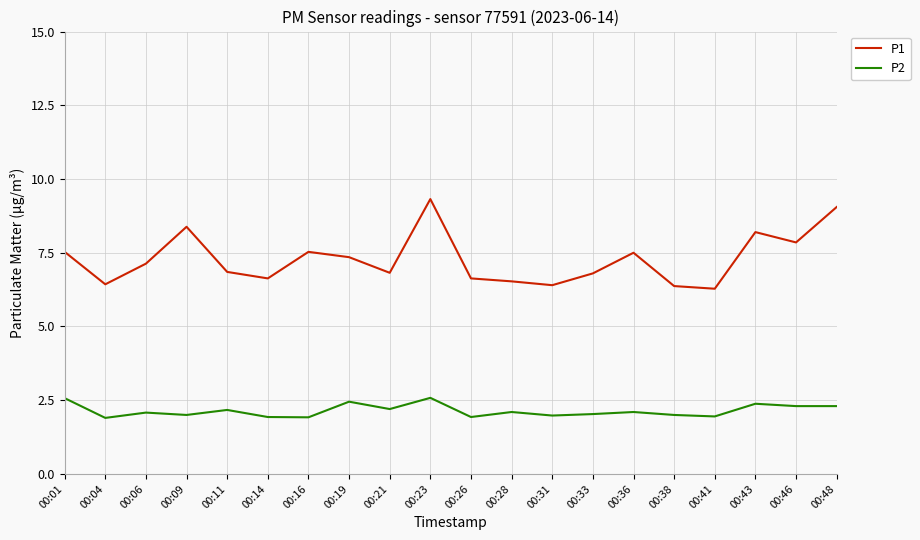

True or false: P2 and P1 cross at least once.

False